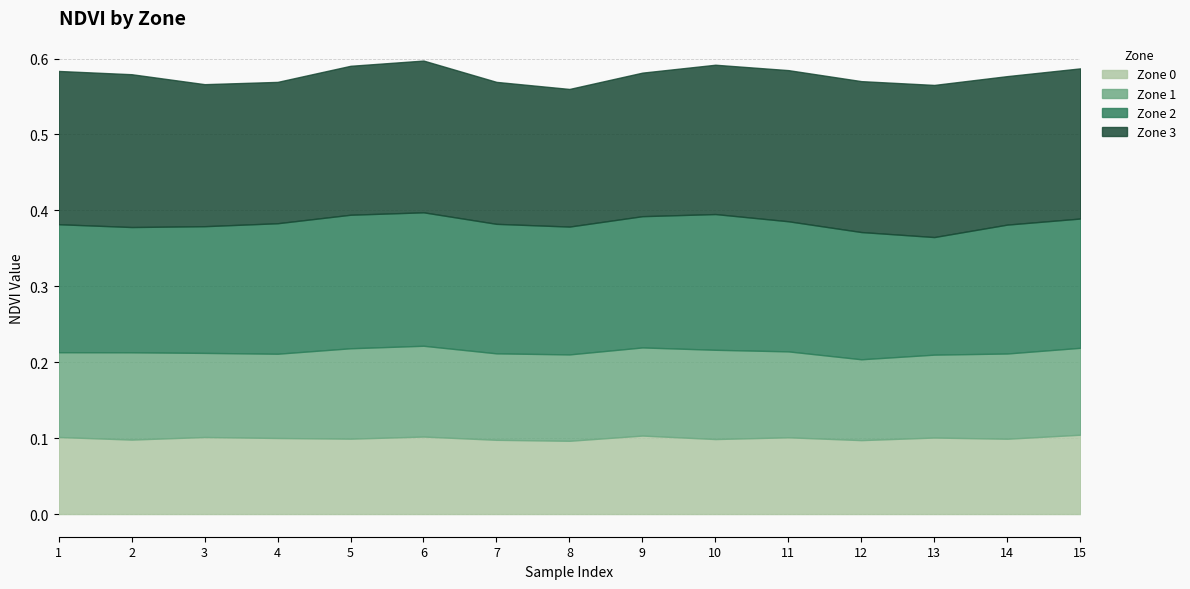

True or false: Zone 0 has a value of 0.2 at 11.

False